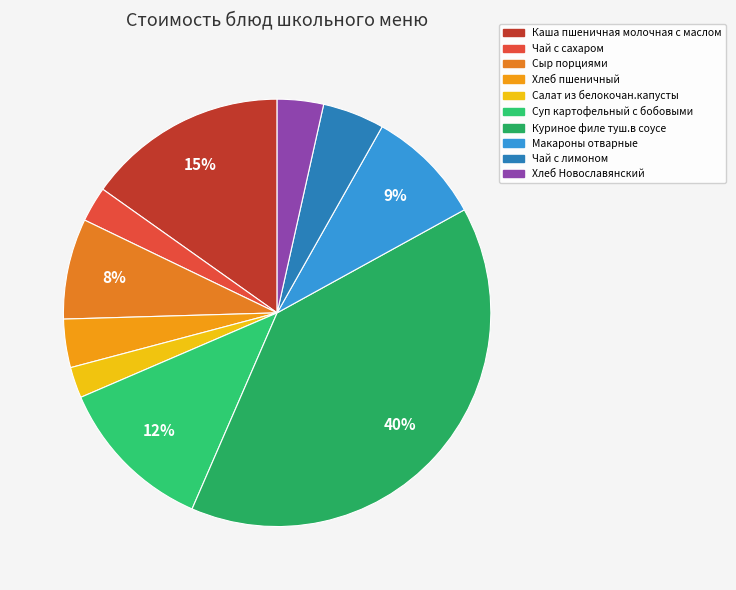

The Хлеб пшеничный slice represents 4% of the pie. True or false?

True